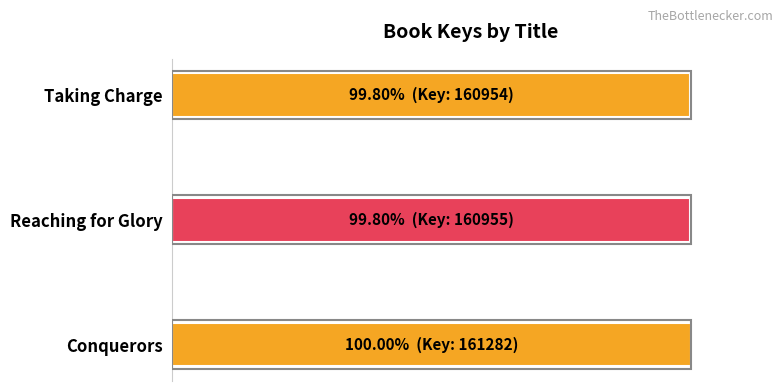

Are the bars horizontal?

Yes